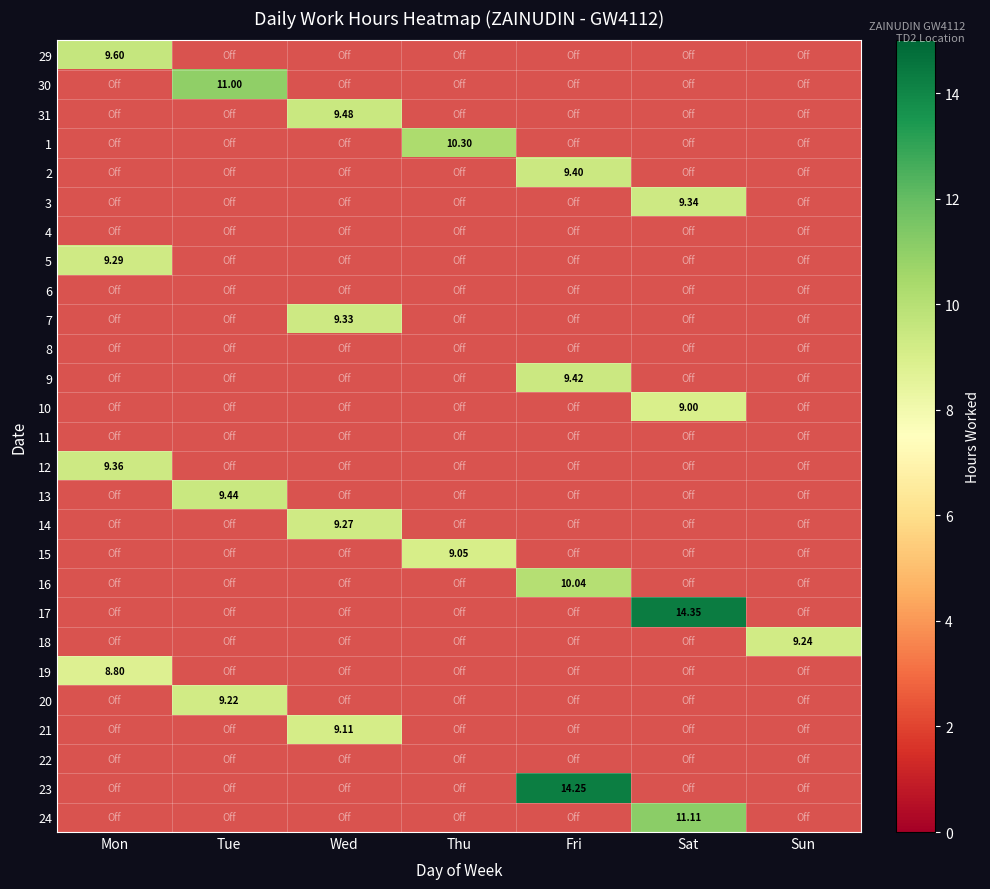

At how many categories does at least one series exceed 1?

7